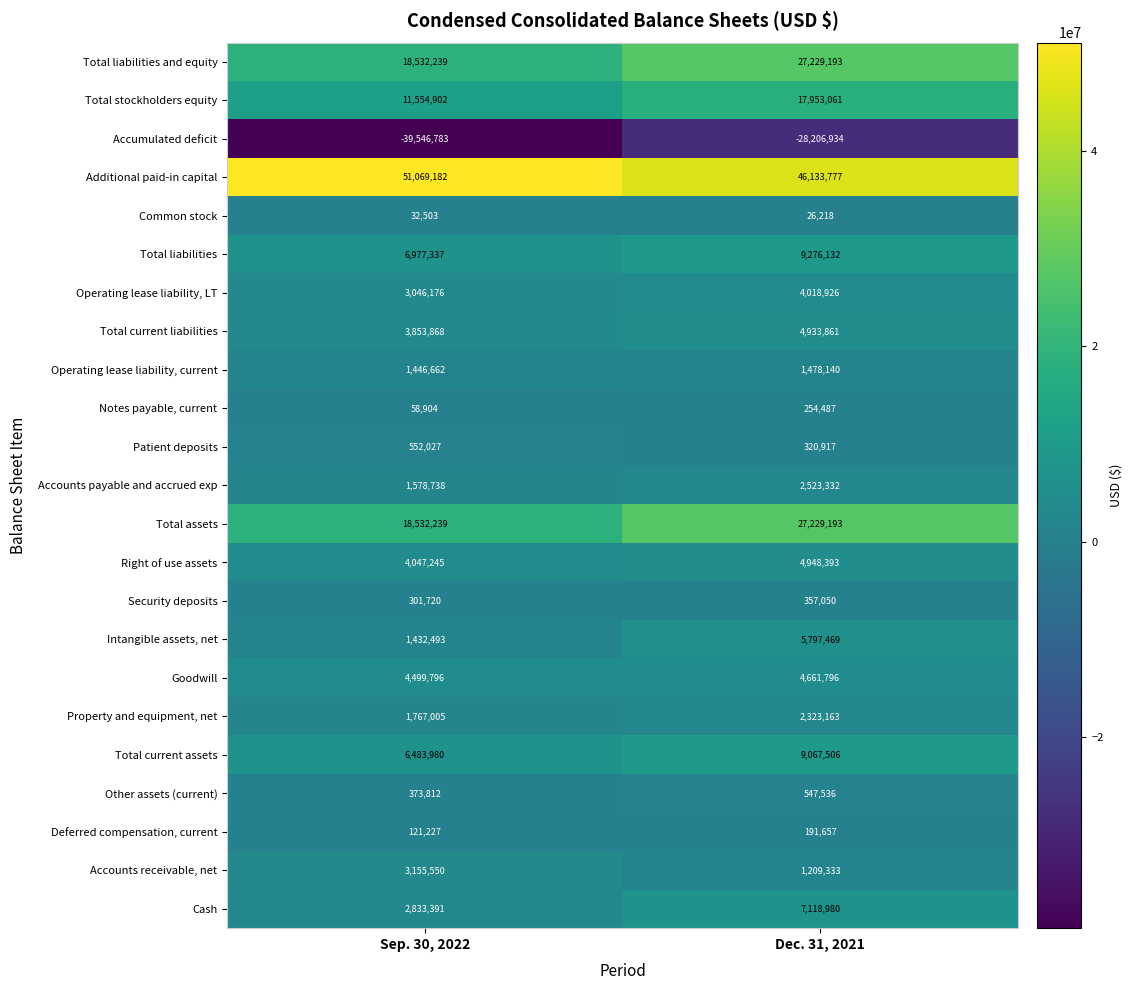

What is the difference between the Accounts payable and accrued exp values at Dec. 31, 2021 and Sep. 30, 2022?

944594